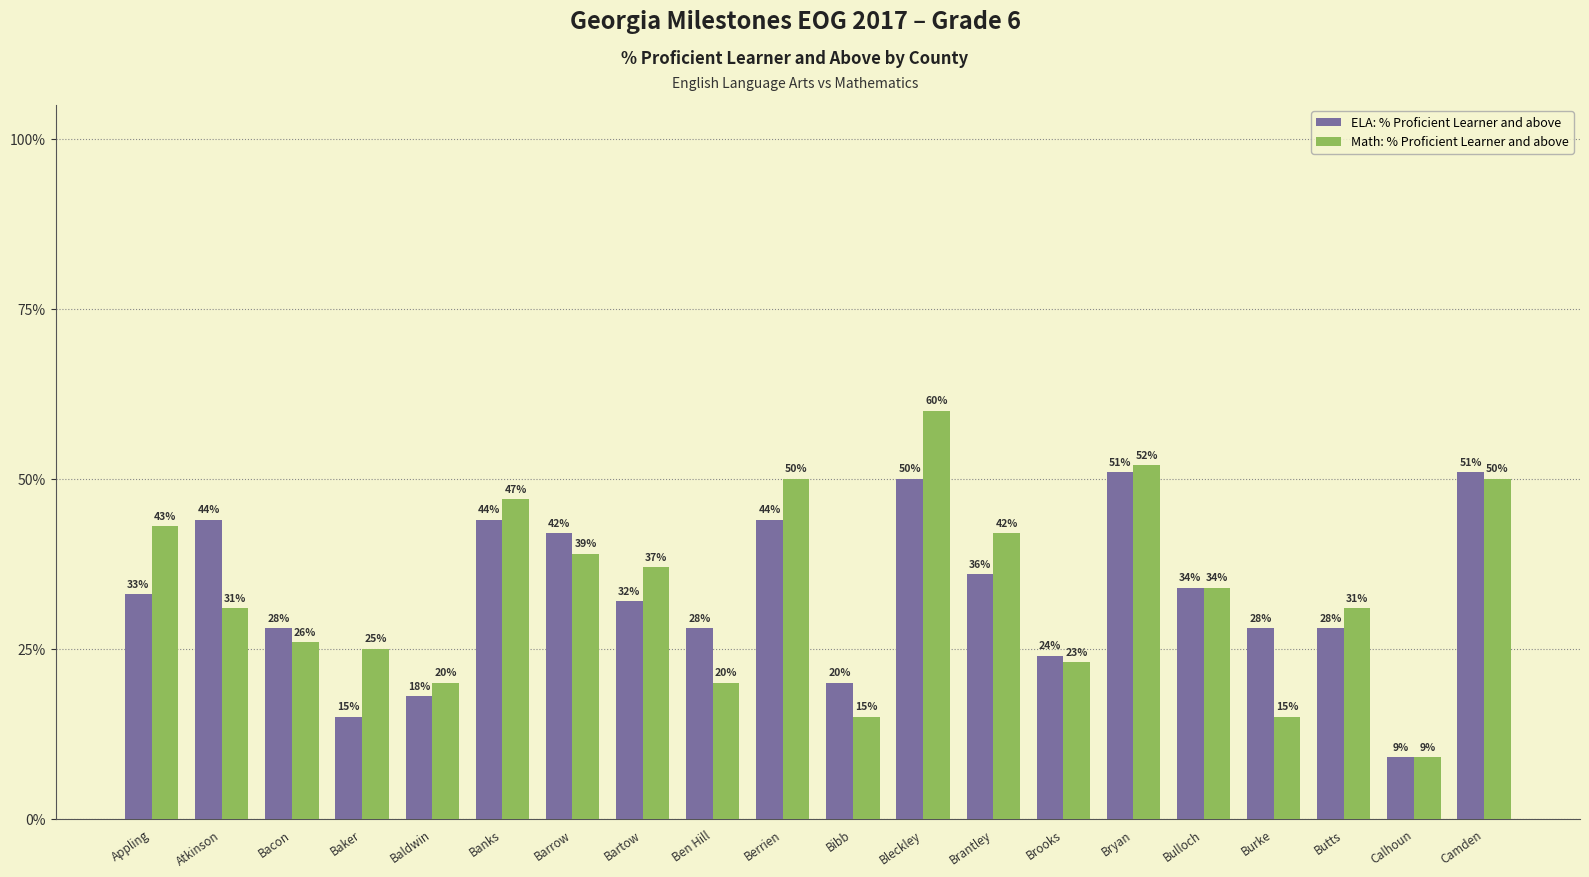

What is the value of the ELA: % Proficient Learner and above bar at the 7th from the left?

42